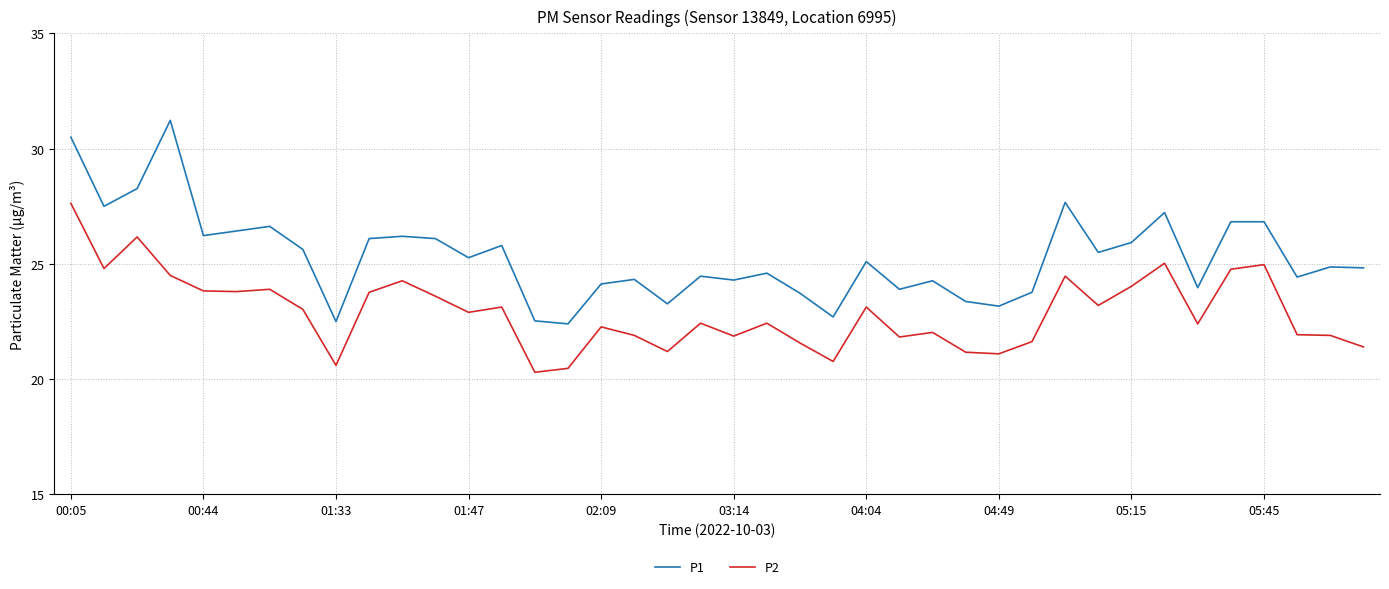

Which series has the widest spread of values?

P1